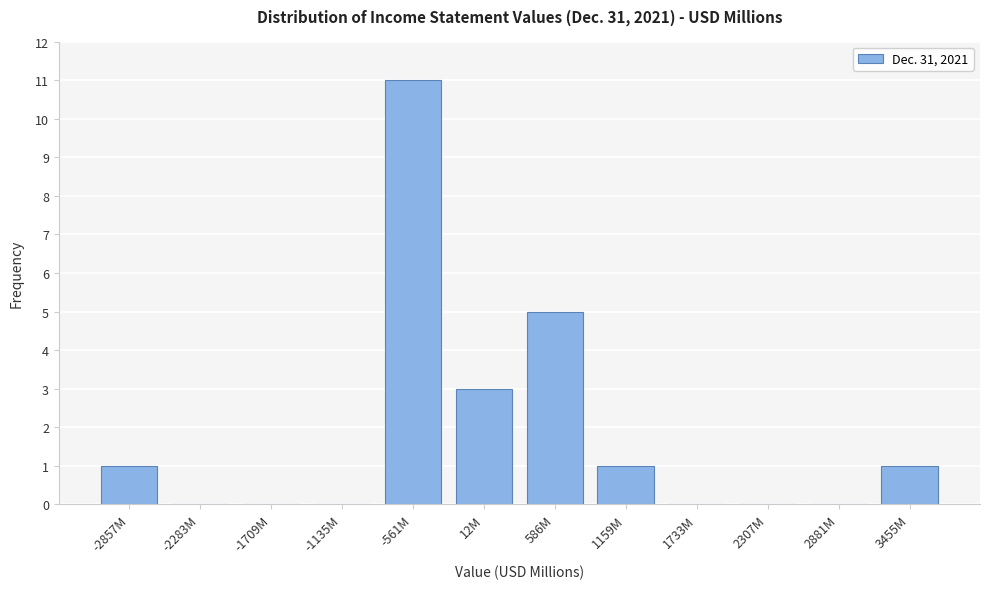

Reading left to right, what are all the values shown in this chart?

-2857M=1	-2283M=0	-1709M=0	-1135M=0	-561M=11	12M=3	586M=5	1159M=1	1733M=0	2307M=0	2881M=0	3455M=1